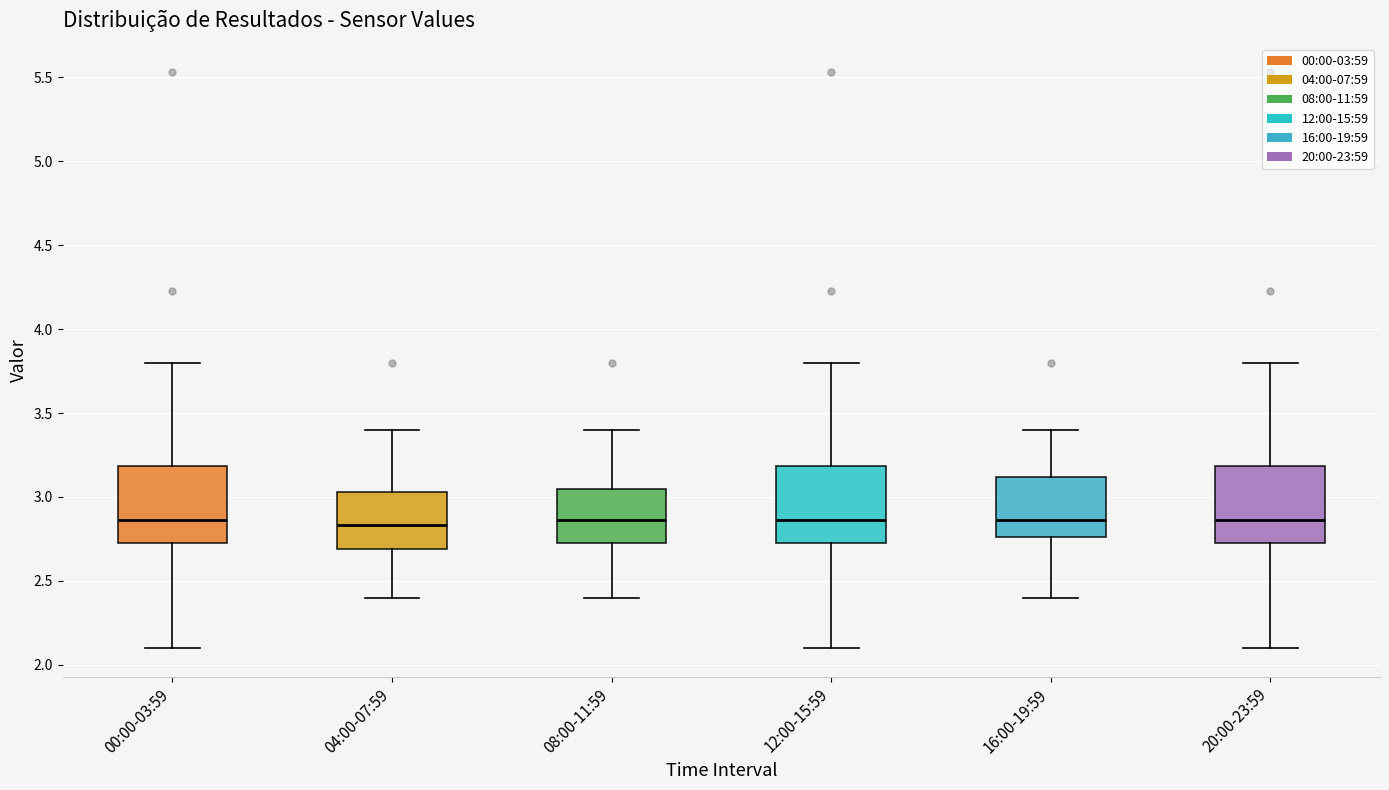

Where does the median line of the box for 12:00-15:59 sit on the y-axis? The values are not printed on the chart, so give them approximately, as read against the axis.

2.85